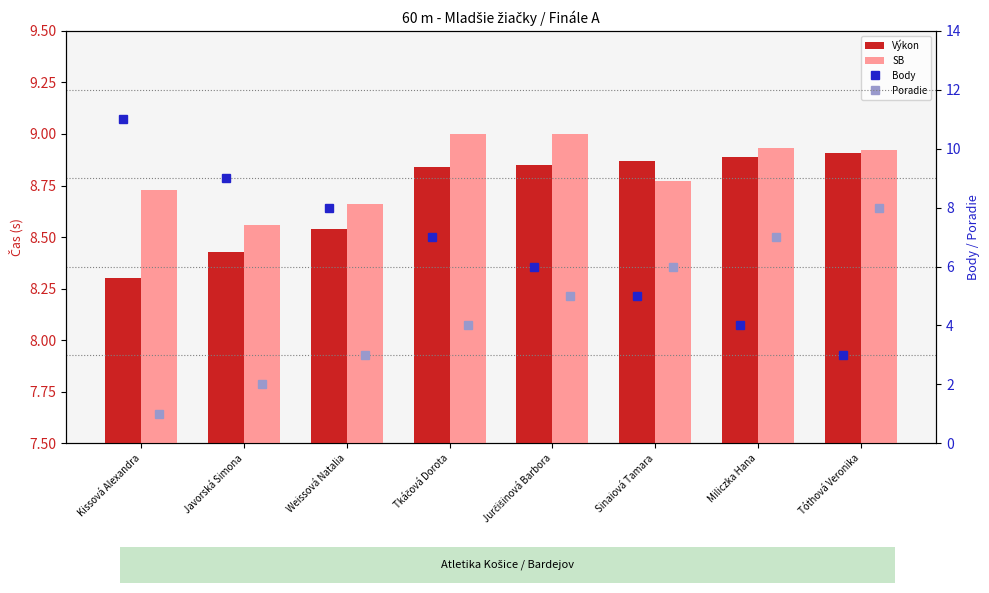

Between Weissová Natalia and Miliczka Hana, which series saw the biggest shift?

Body